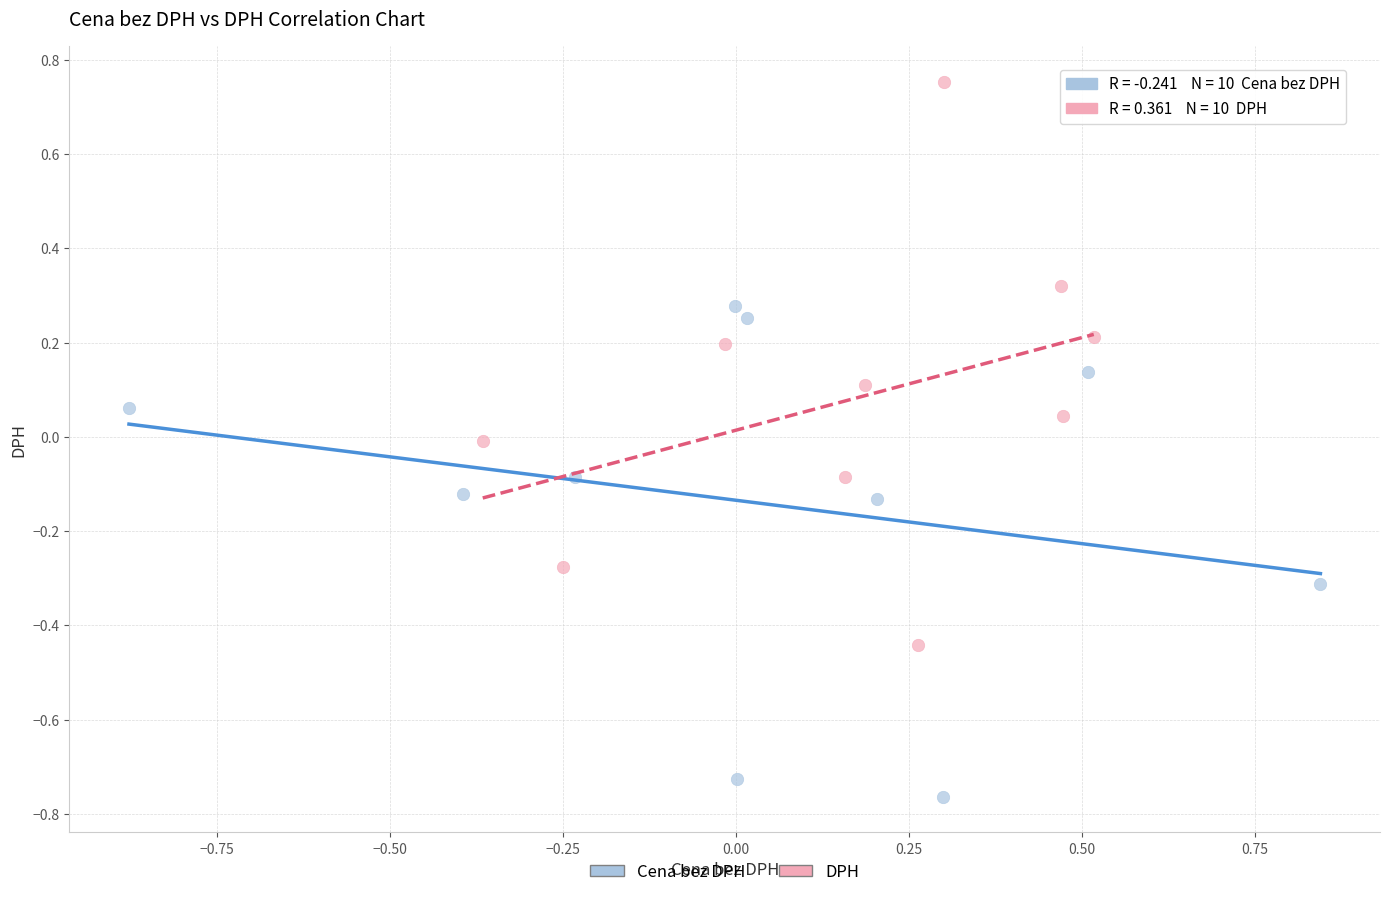

Which series reaches the maximum Y coordinate?

DPH